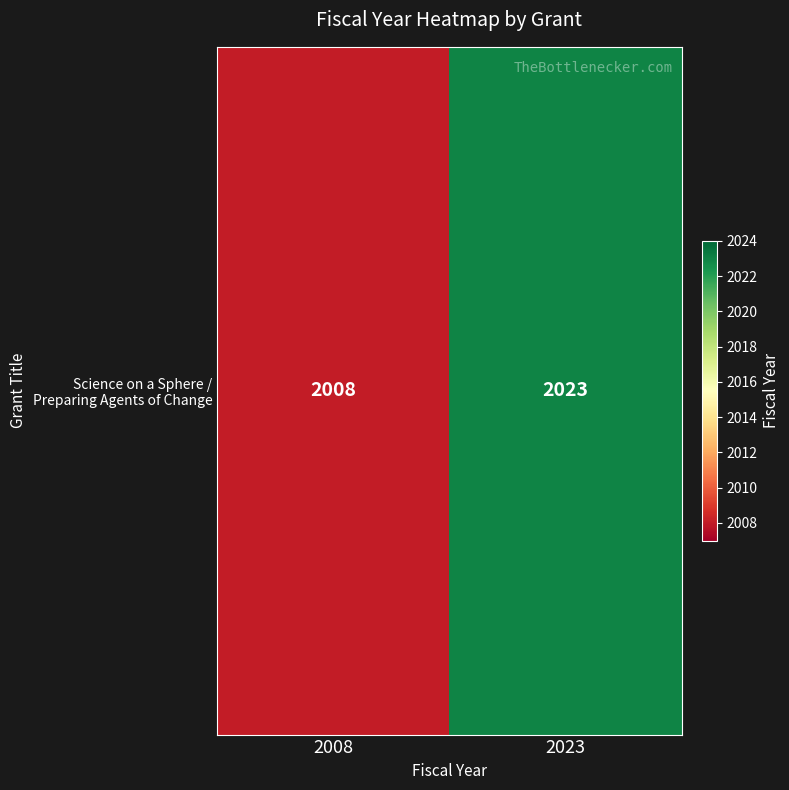

Count the number of data series in this chart.

1